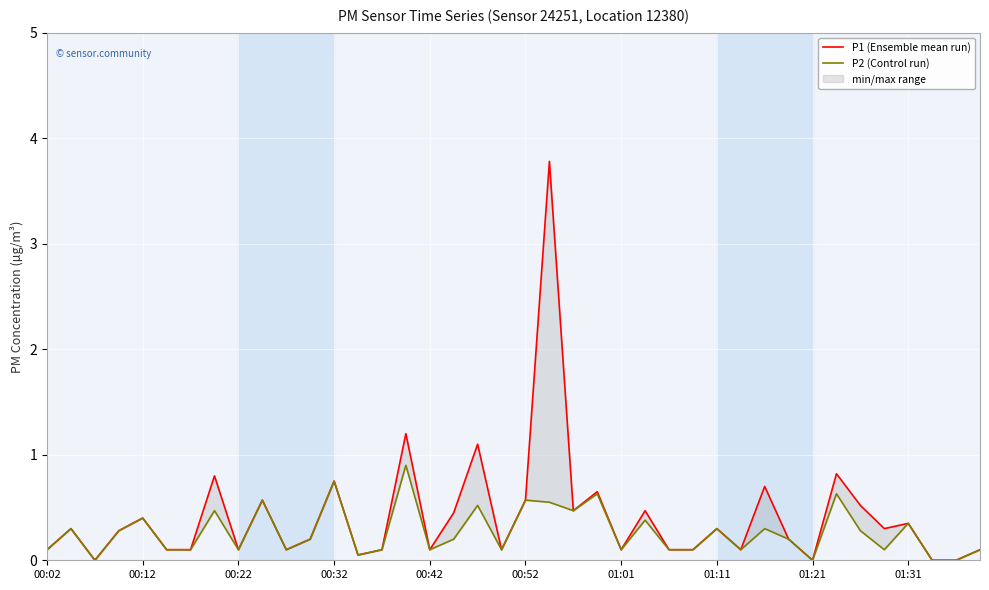

True or false: P2 (Control run) has a value of 0.3 at 01:31.

True